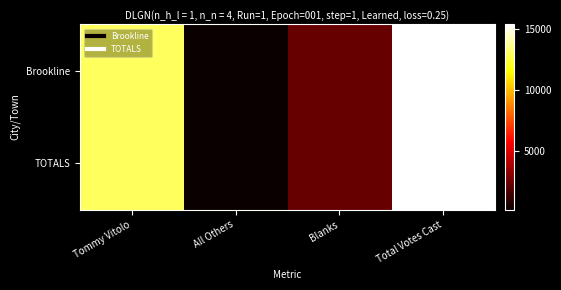

What is the maximum value shown in the chart?

15397